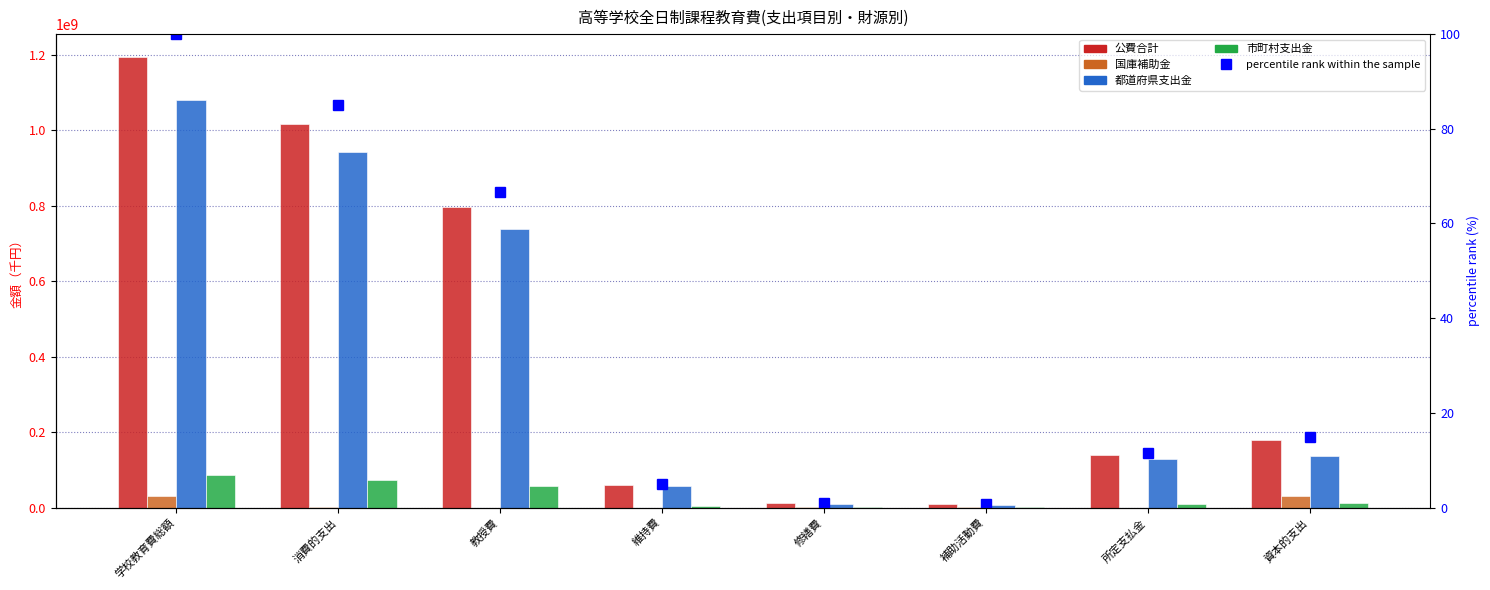

Is the value of percentile rank within the sample at 所定支払金 greater than the value of 都道府県支出金 at 資本的支出?

No